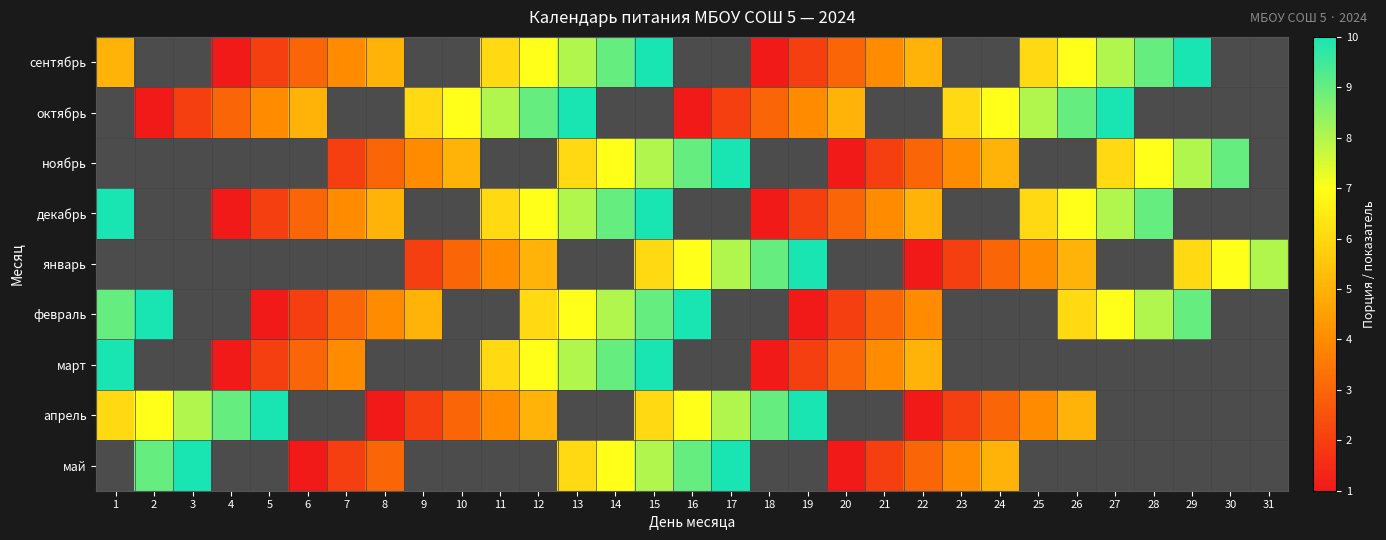

At which label does октябрь first exceed 1?

3